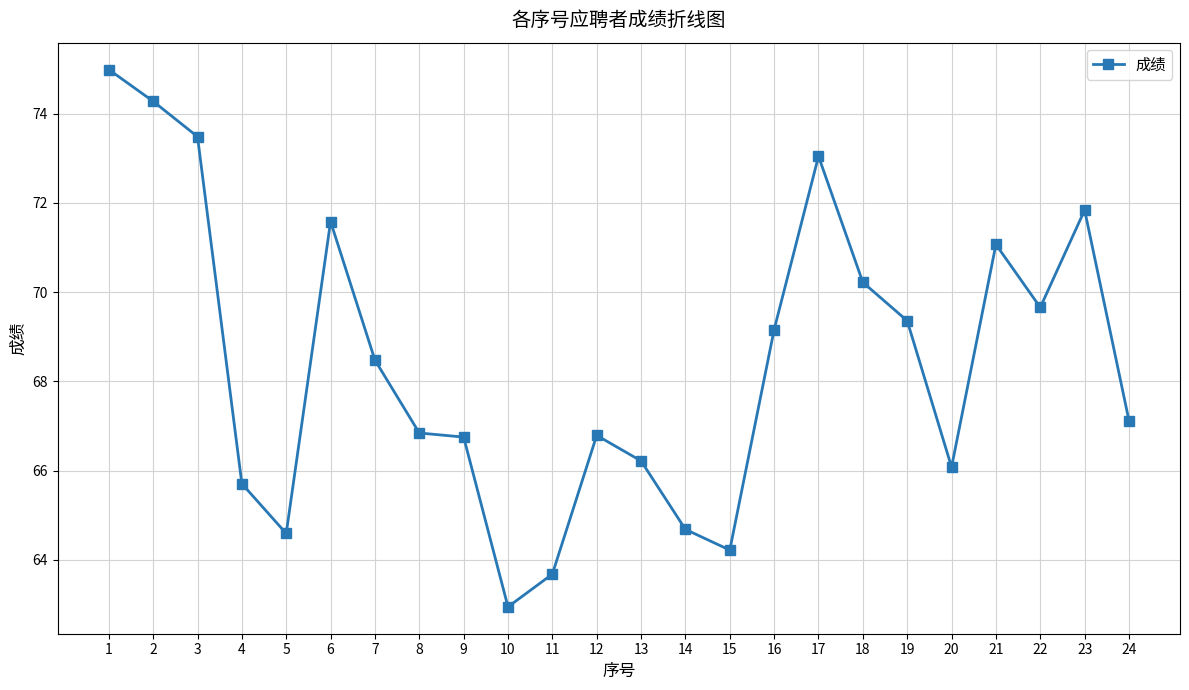

What is the sum of the values at 2 and 5?

138.9